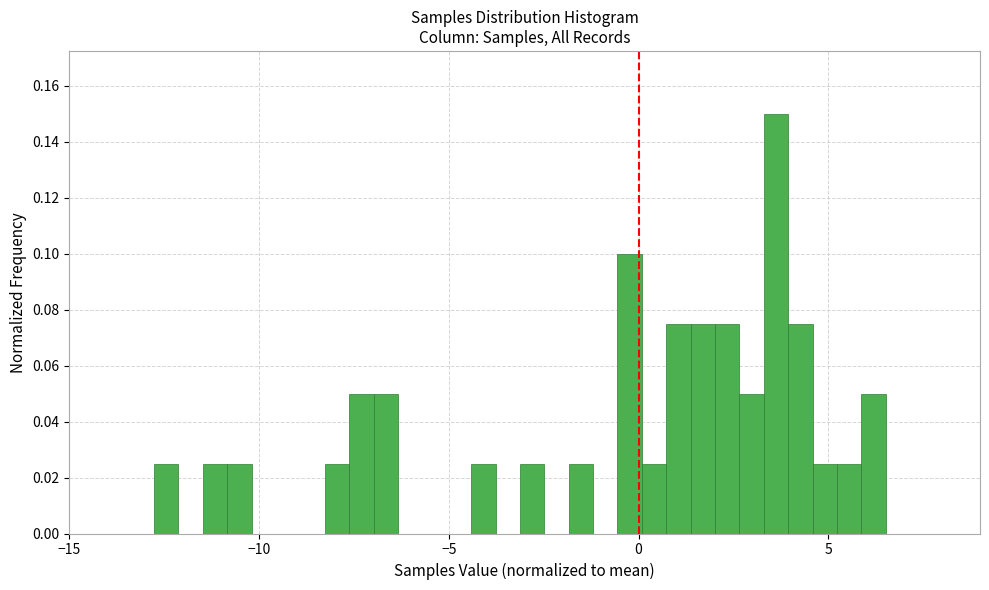

Around what value on the x-axis is the tallest bar? Give the approximate position of its centre, as read against the axis.

3.5